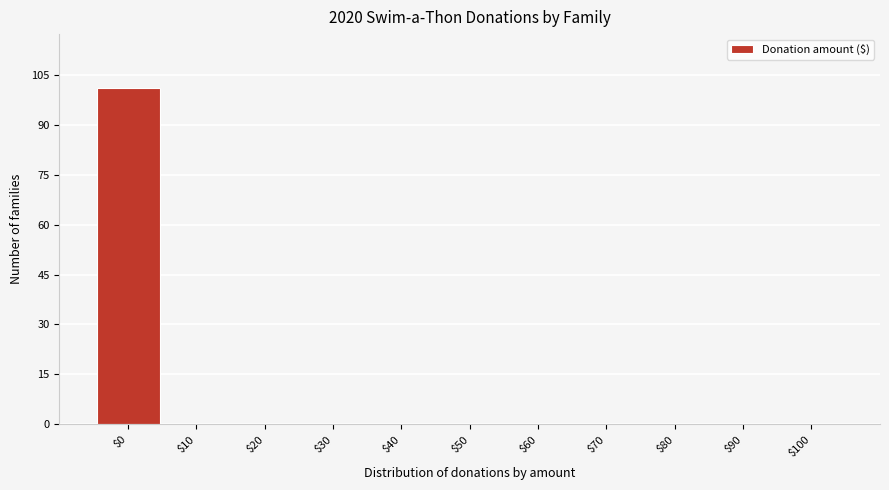

Which label corresponds to the largest value in the chart?

$0